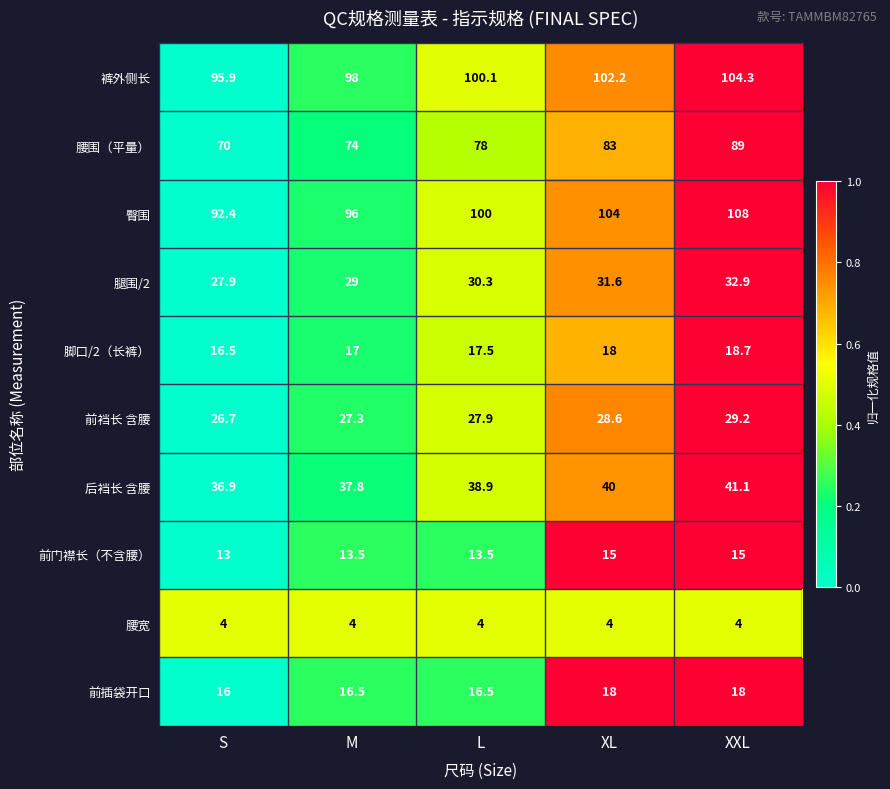

Count the 前门襟长（不含腰） values in the range 13 to 15.

5